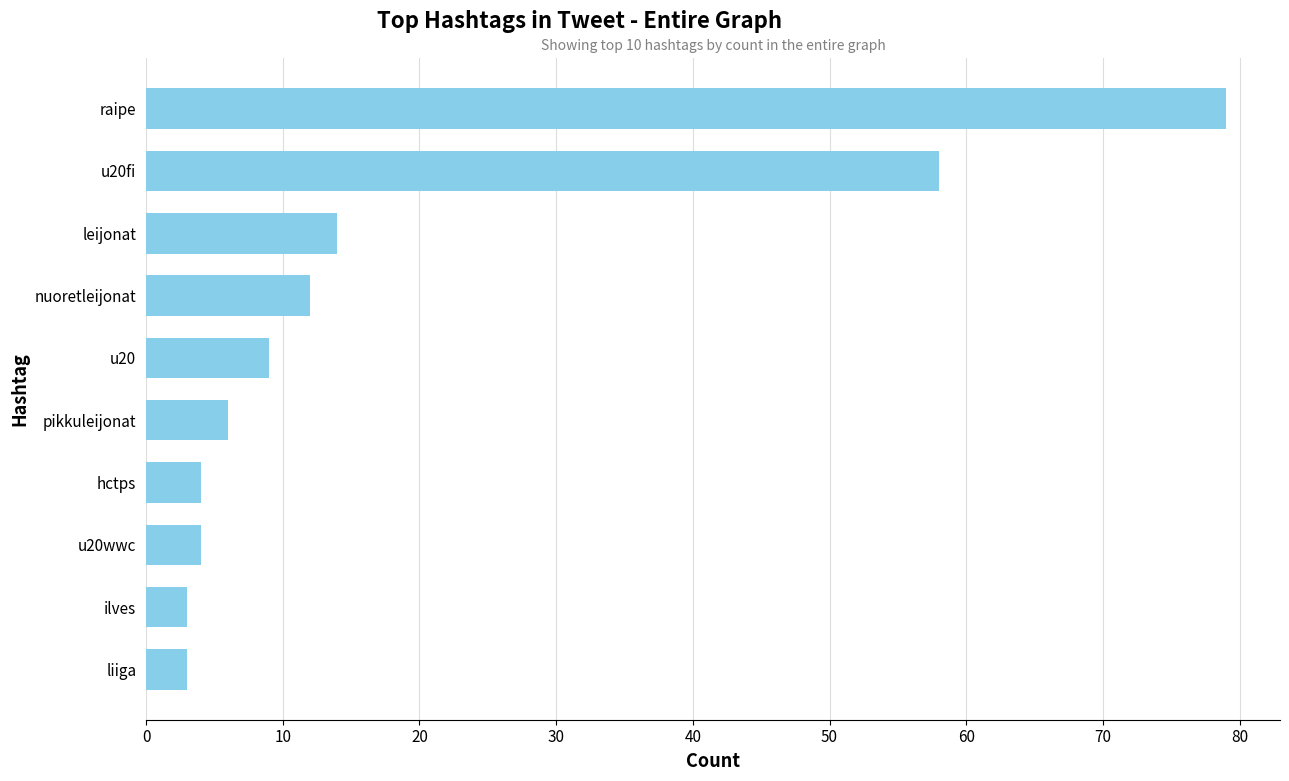

Does the chart contain any negative values?

No